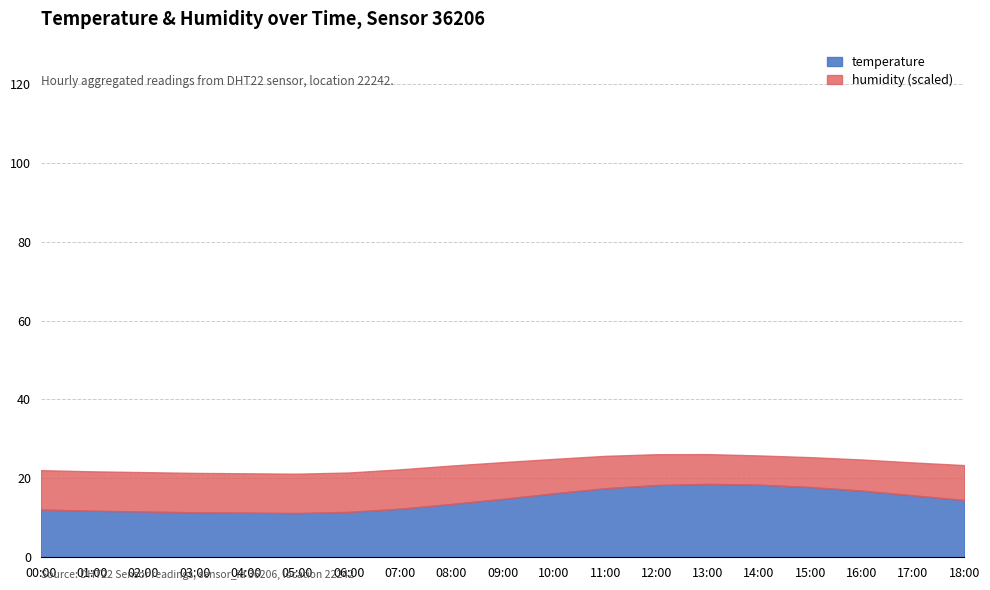

List the series in order of their peak value, lowest first.

temperature, humidity